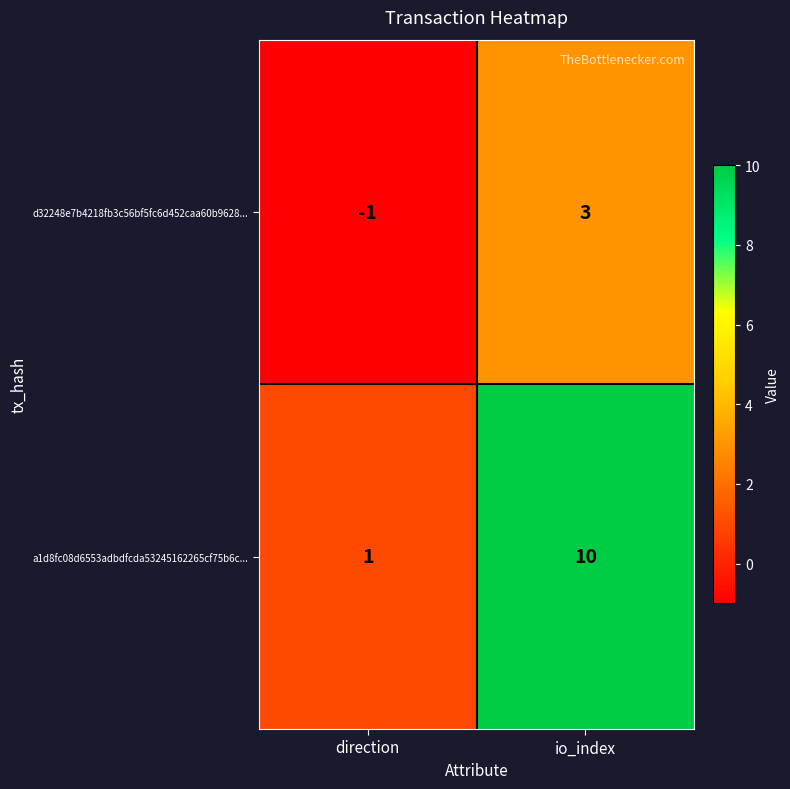

What is the greatest value displayed?

10